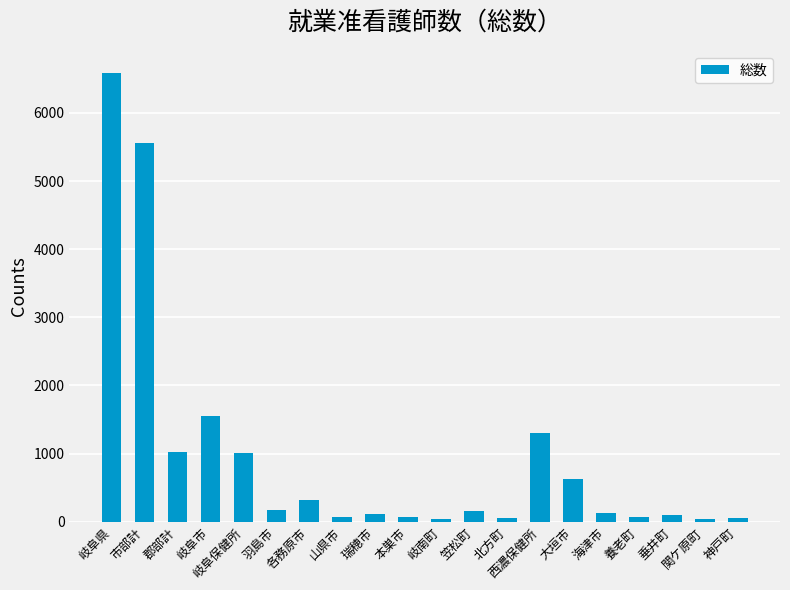

How many series are shown in this chart?

1